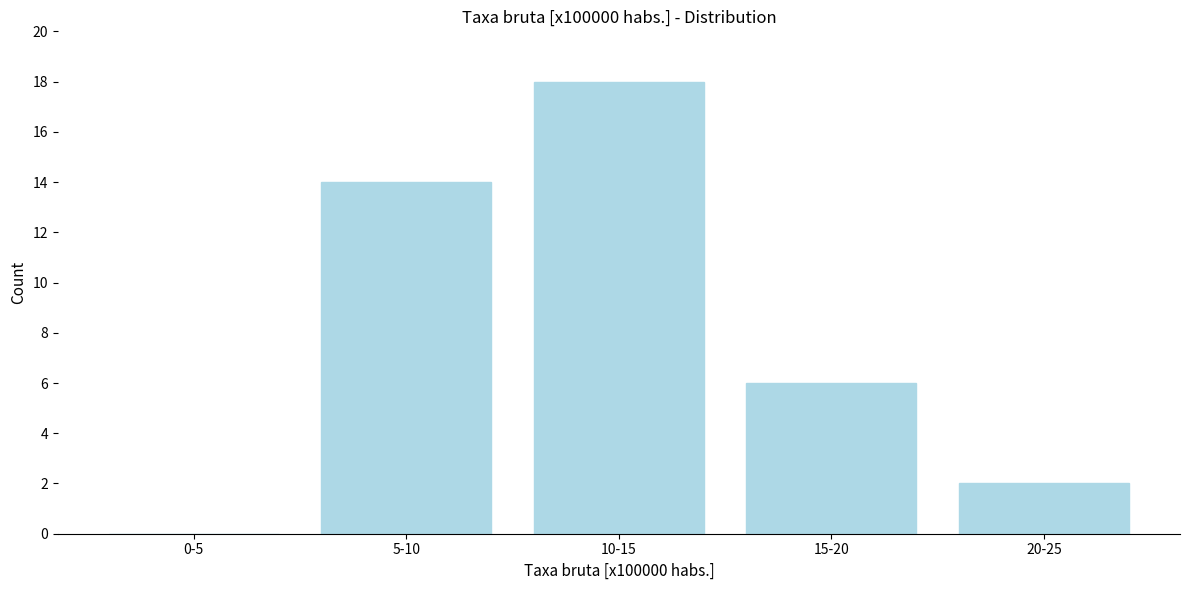

Reading left to right, list all the values displayed in this chart.

0-5=0	5-10=14	10-15=18	15-20=6	20-25=2